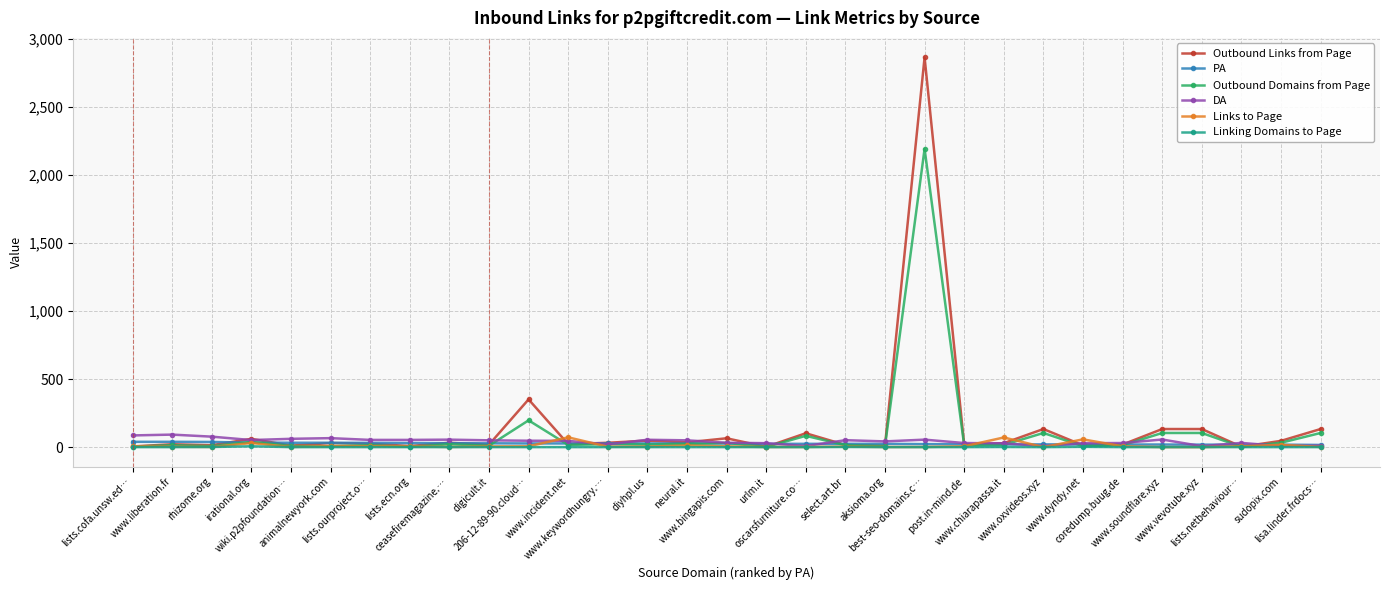

In Outbound Domains from Page, how many points are lower than both neighbors (excluding endpoints)?

11